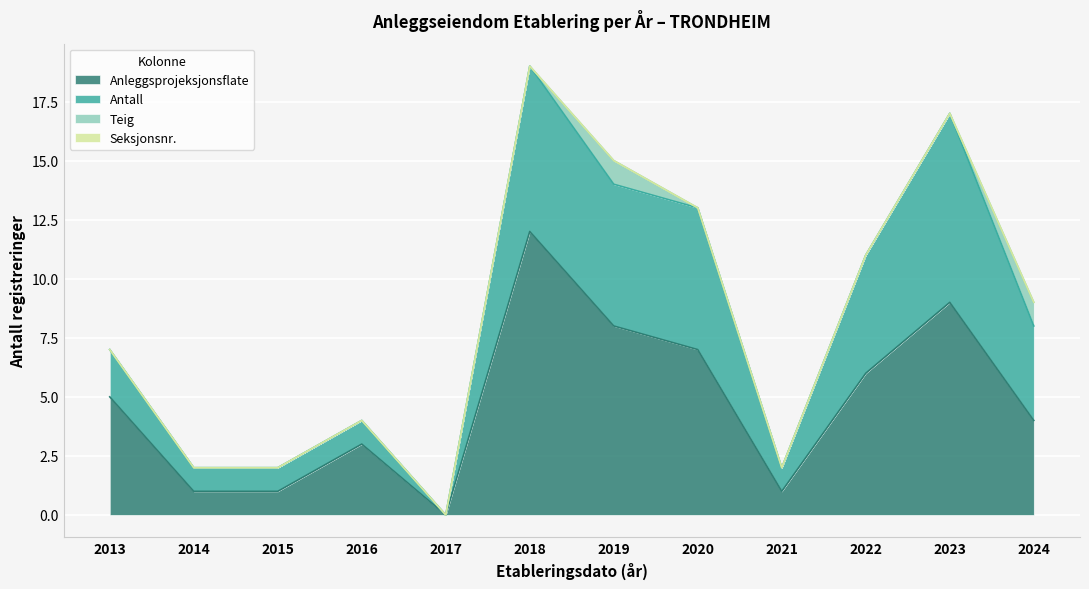

What are all the series names shown in the legend?

Anleggsprojeksjonsflate, Teig, Antall, Seksjonsnr.